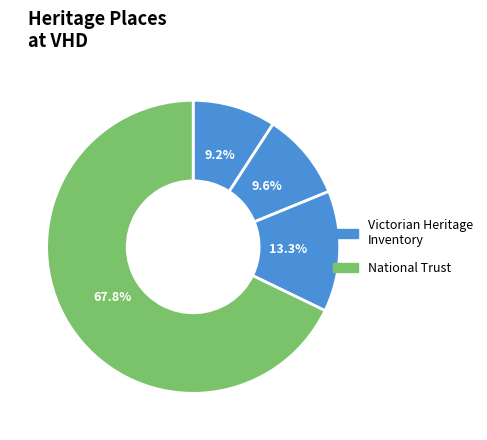

Count the number of slices in the pie.

4